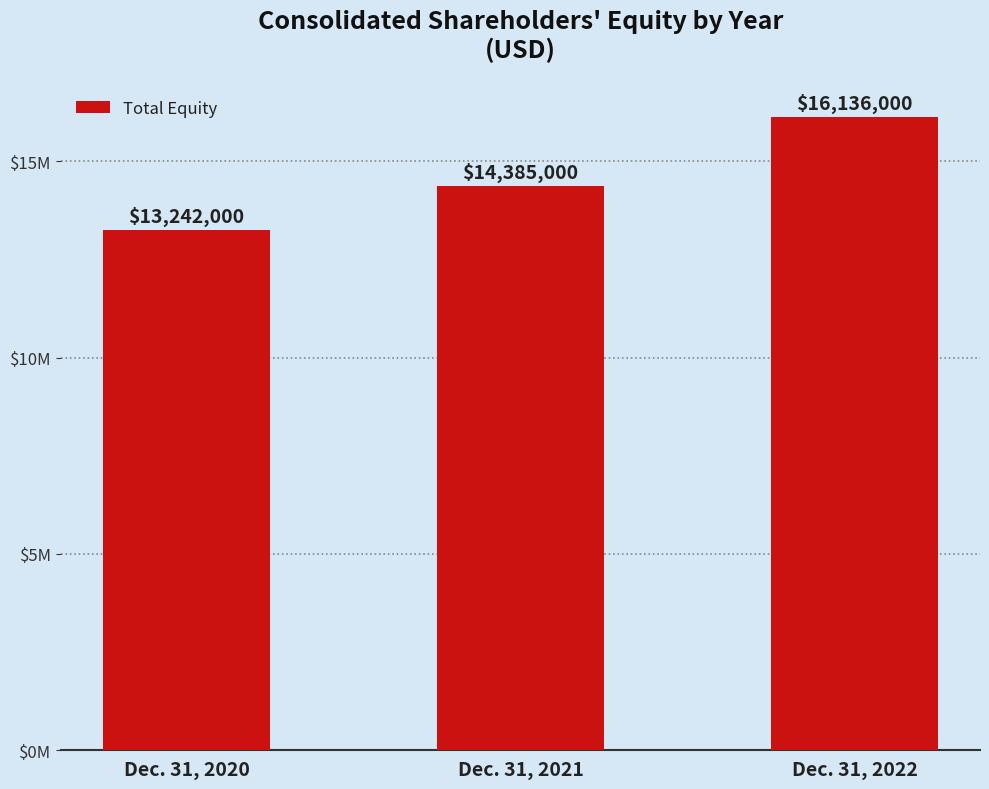

True or false: the data shows 2943516 at Dec. 31, 2021.

False